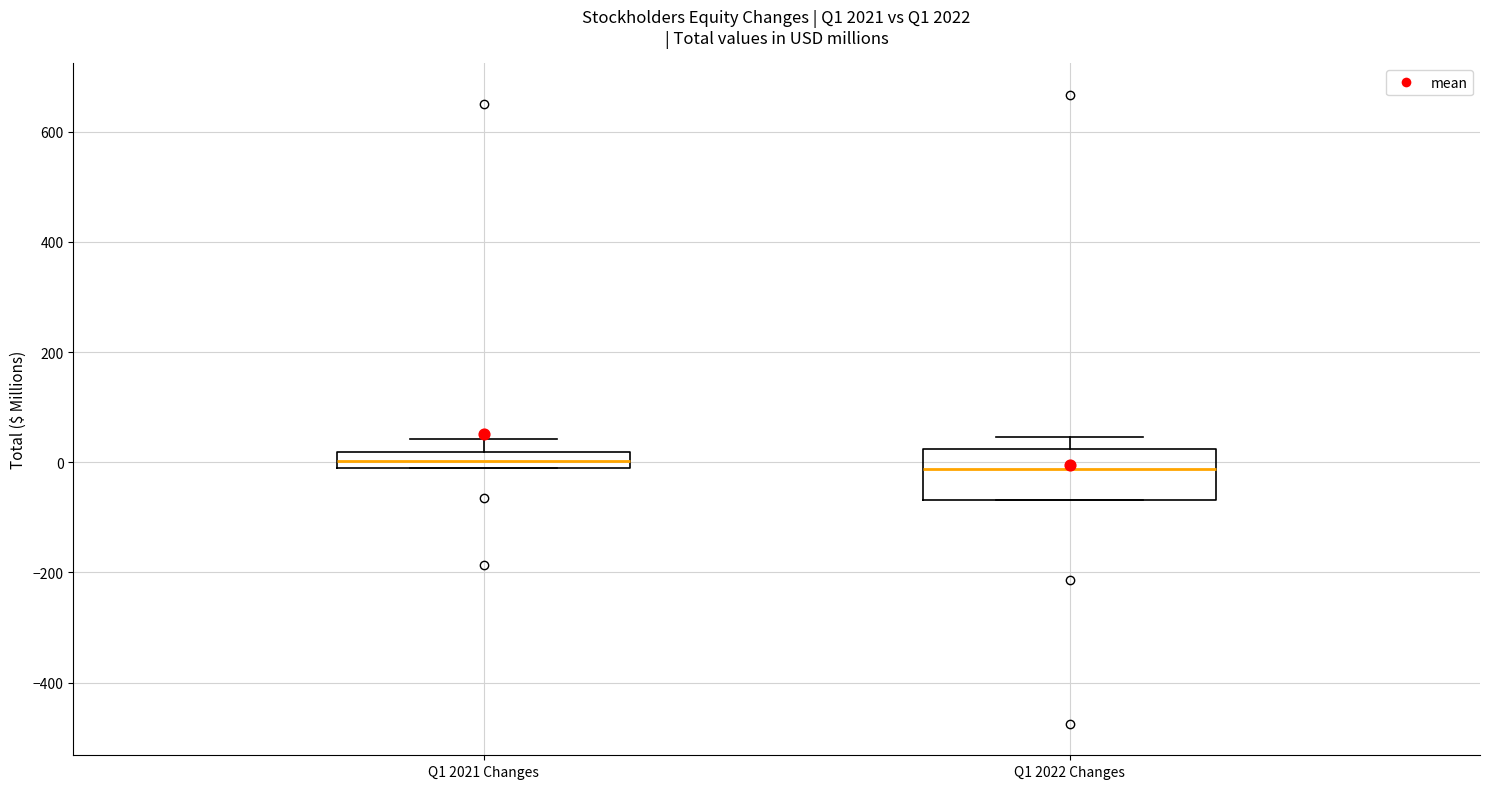

Which box is the tallest, from its lower edge to its upper edge?

Q1 2022 Changes